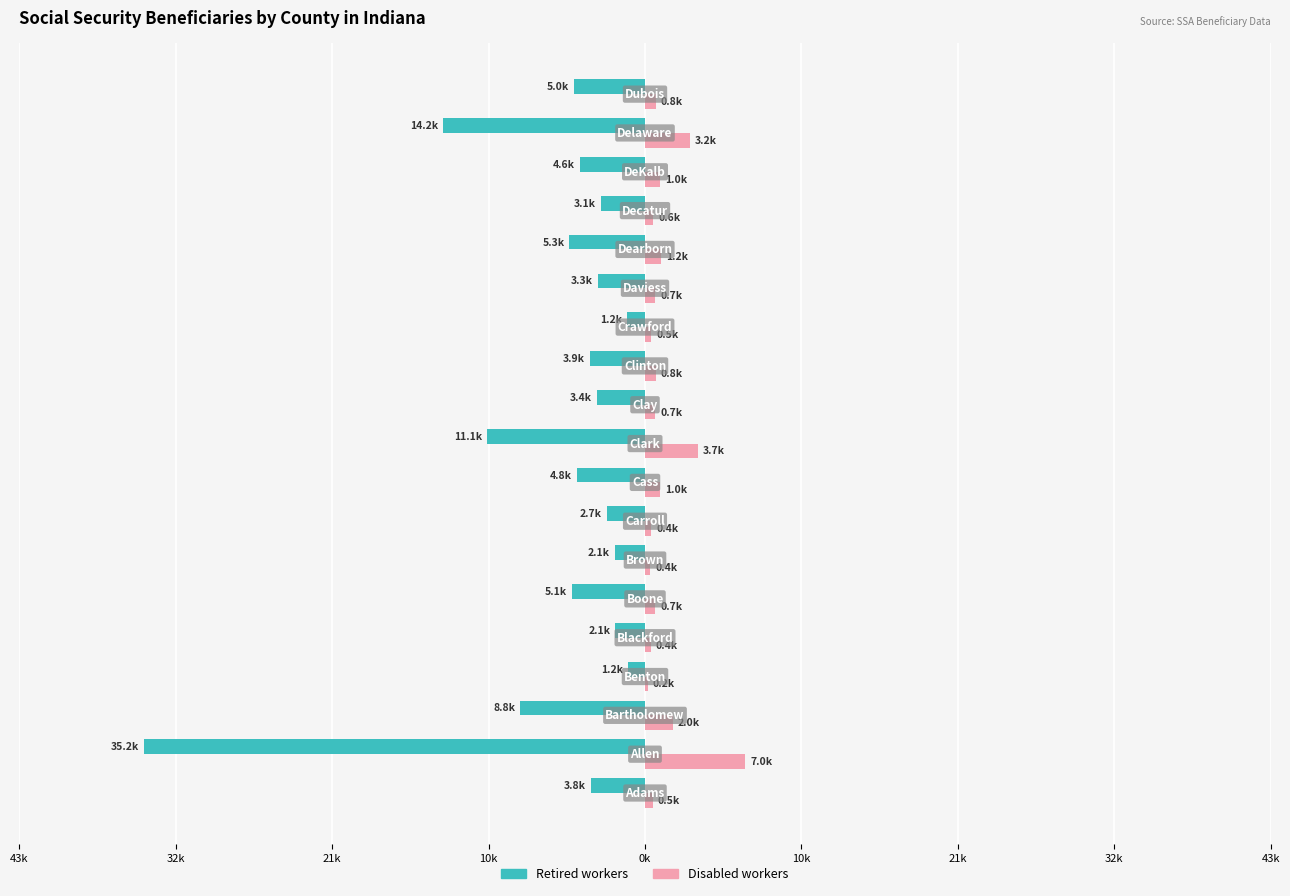

What are all the series names shown in the legend?

Retired workers, Disabled workers